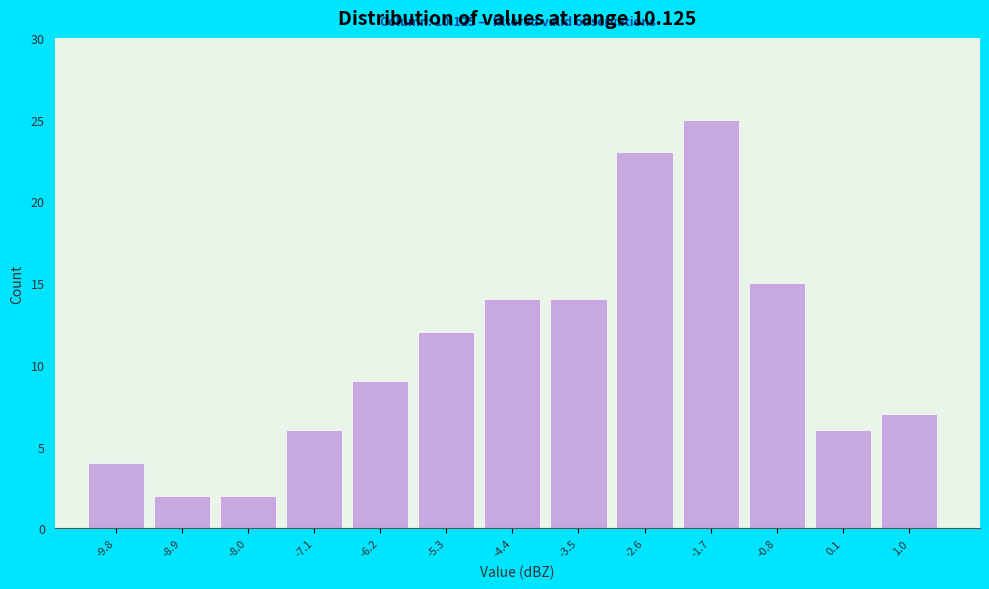

Over which range of the x-axis is the bar tallest?

-2.1 to -1.2